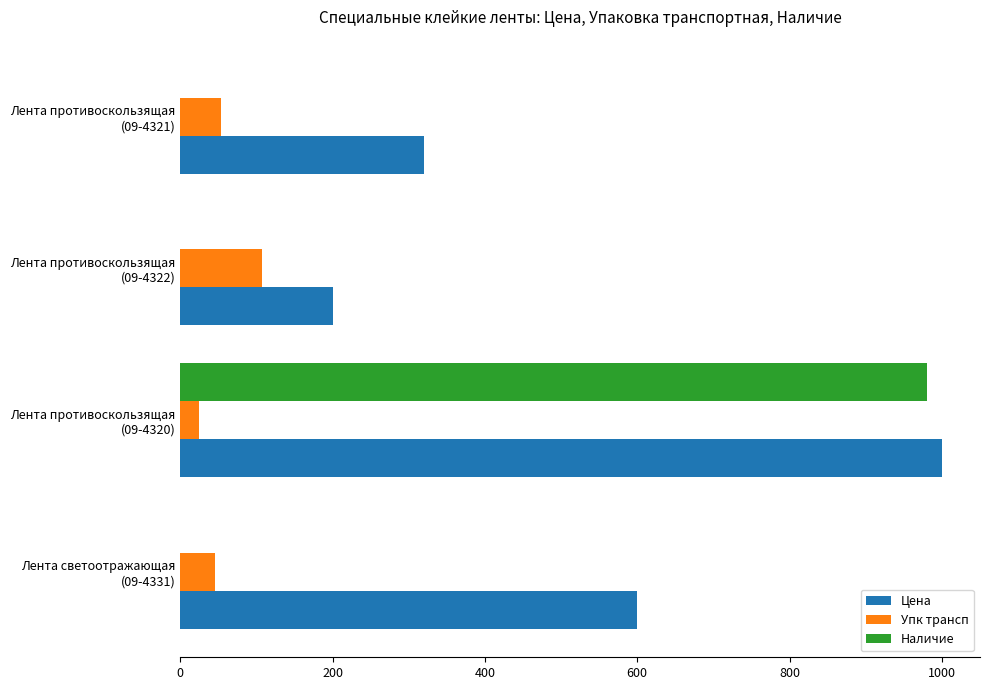

Count the number of categories in the chart.

4